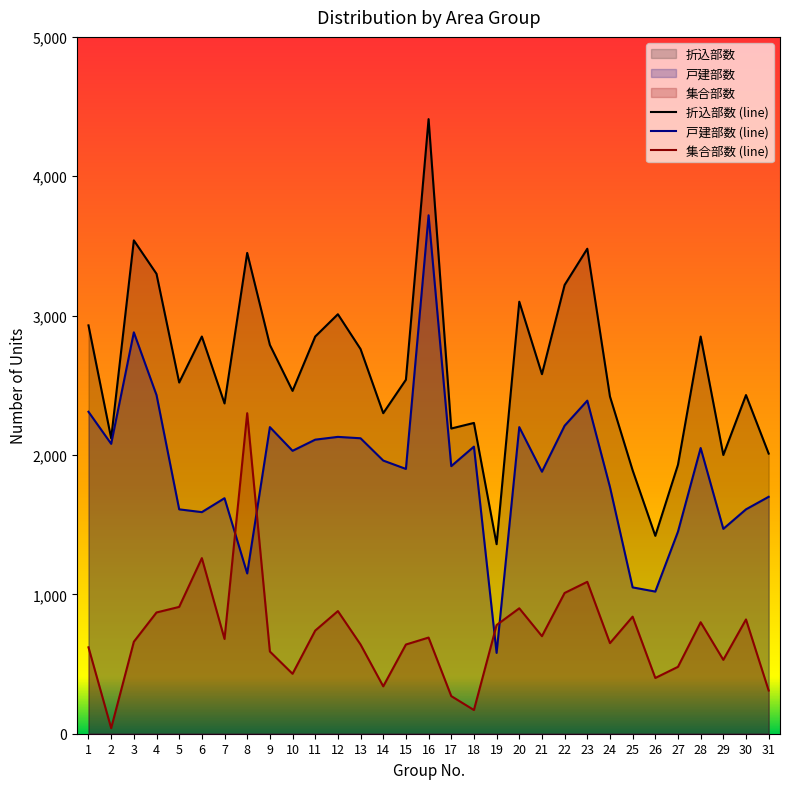

Where is the first local maximum for 折込部数?

3